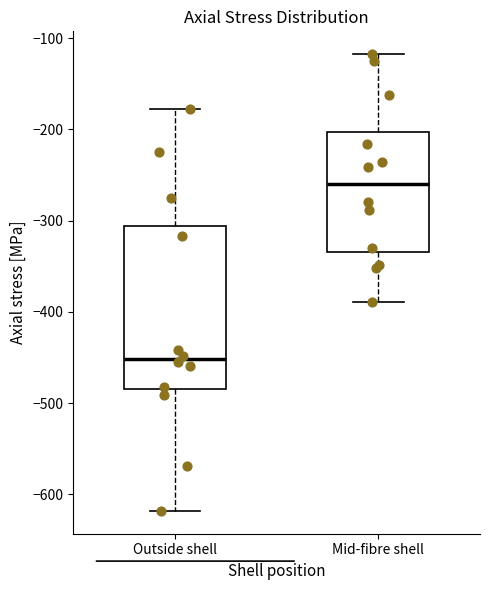

Which box is the tallest, from its lower edge to its upper edge?

Outside shell